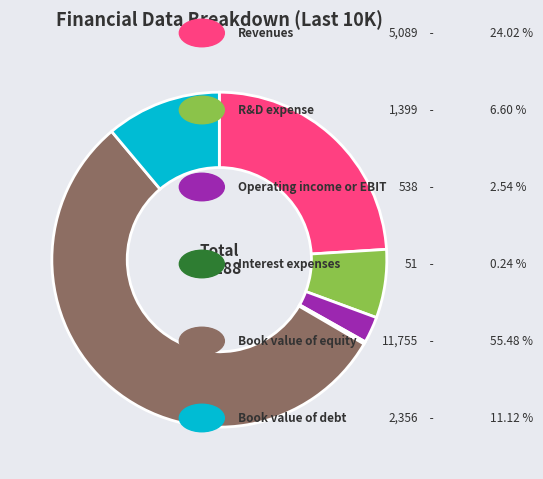

Is there any slice that represents more than half of the pie?

Yes